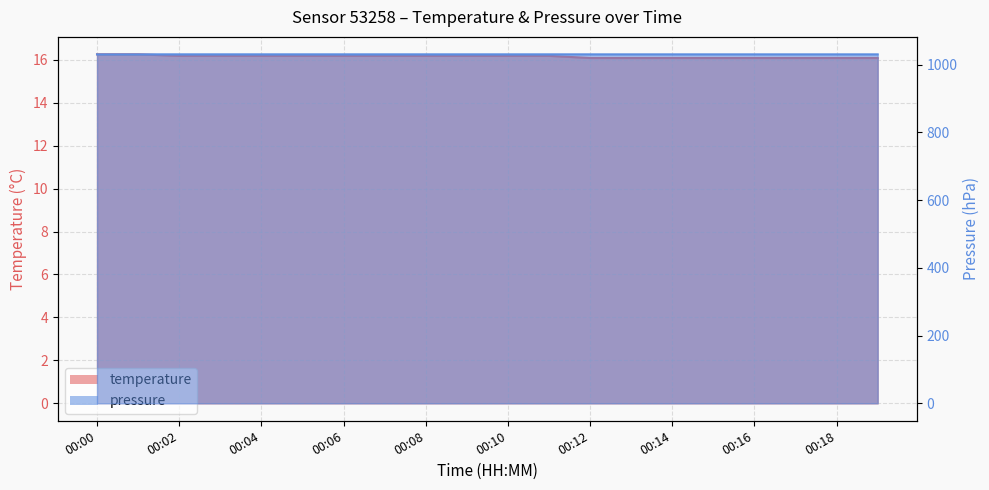

What is the approximate value of pressure at 00:13?

1030.2